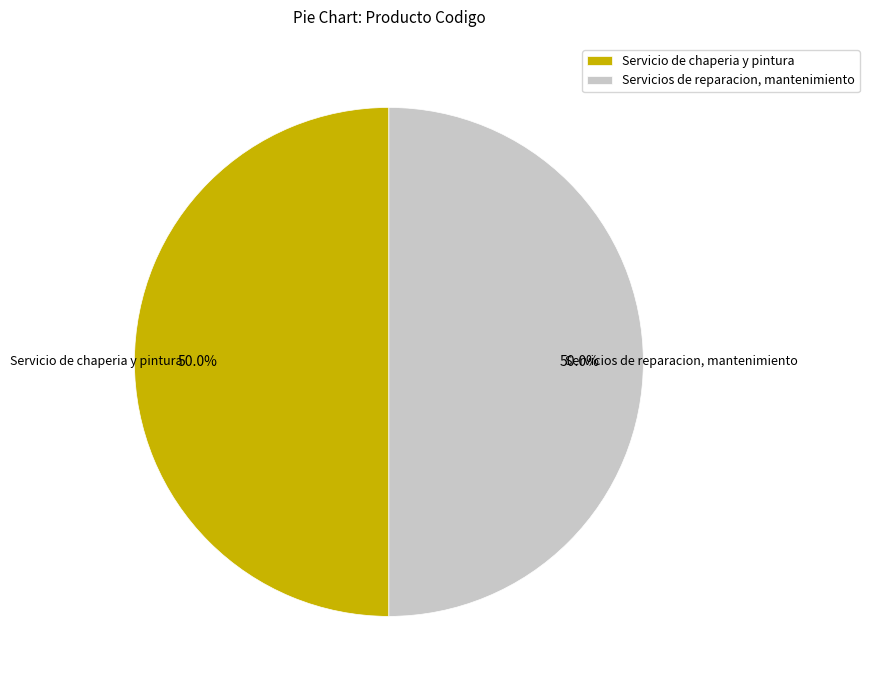

What is the ratio of the value at Servicios de reparacion, mantenimiento to the value at Servicio de chaperia y pintura?

1.0